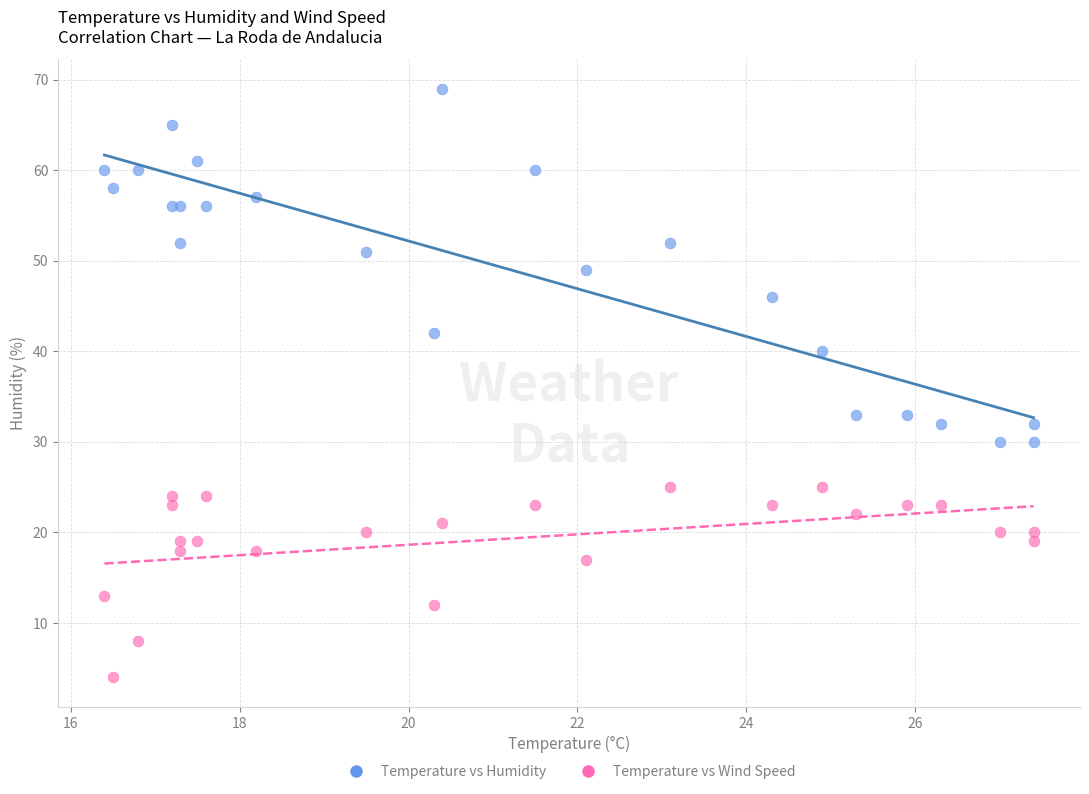

What are all the series names shown in the legend?

Temperature vs Humidity, Temperature vs Wind Speed